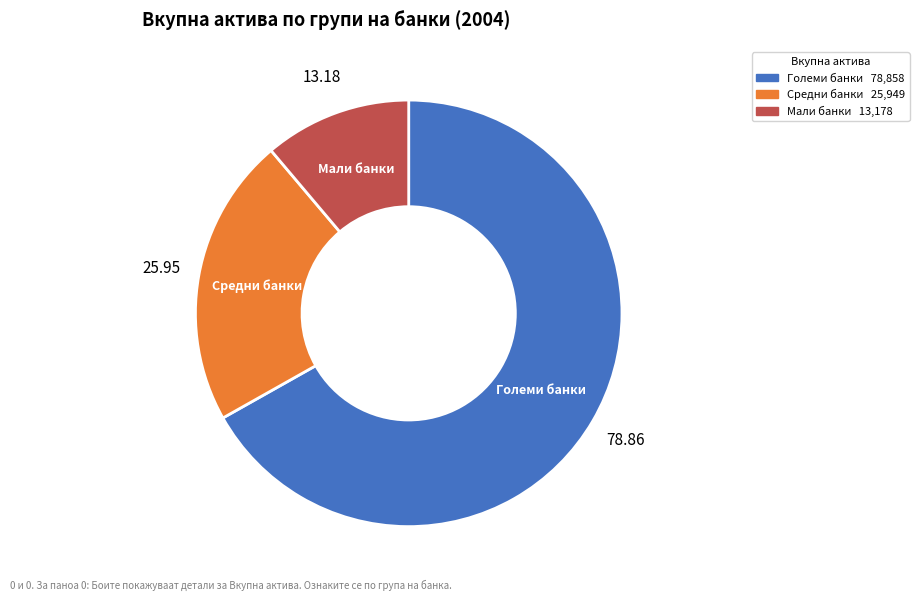

What is the smallest slice in the pie chart?

Мали банки